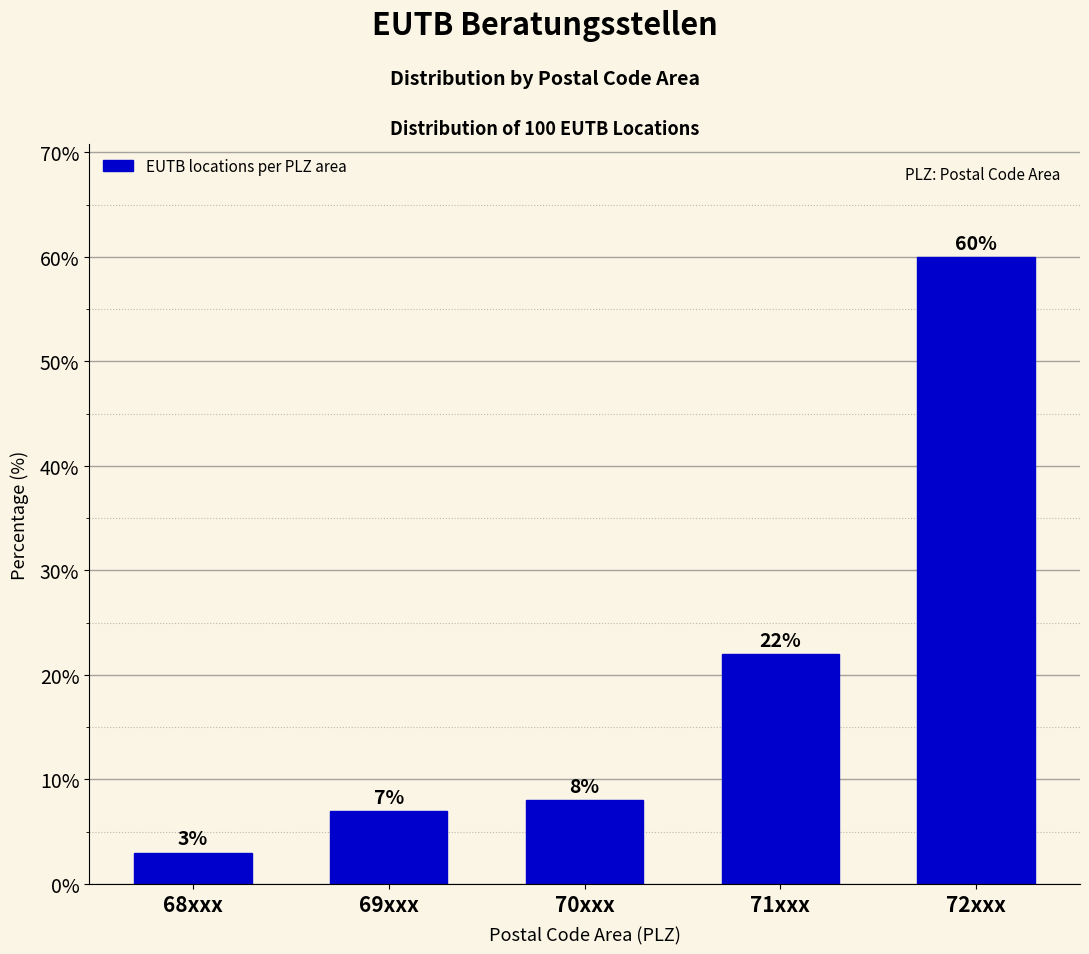

Reading left to right, transcribe all the data shown in this chart.

68xxx=3.0	69xxx=7.0	70xxx=8.0	71xxx=22.0	72xxx=60.0